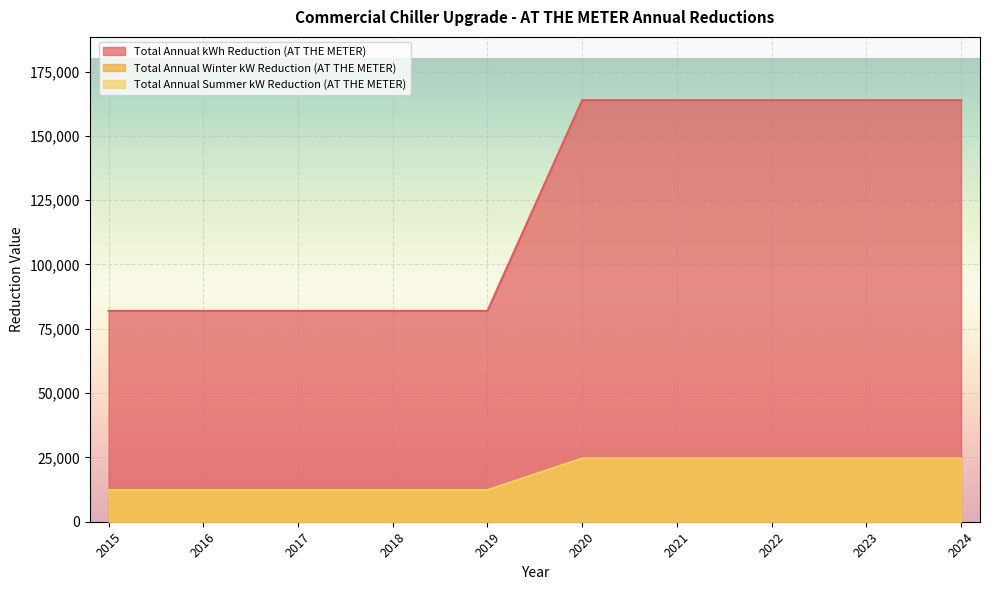

How many distinct data groups are displayed?

3